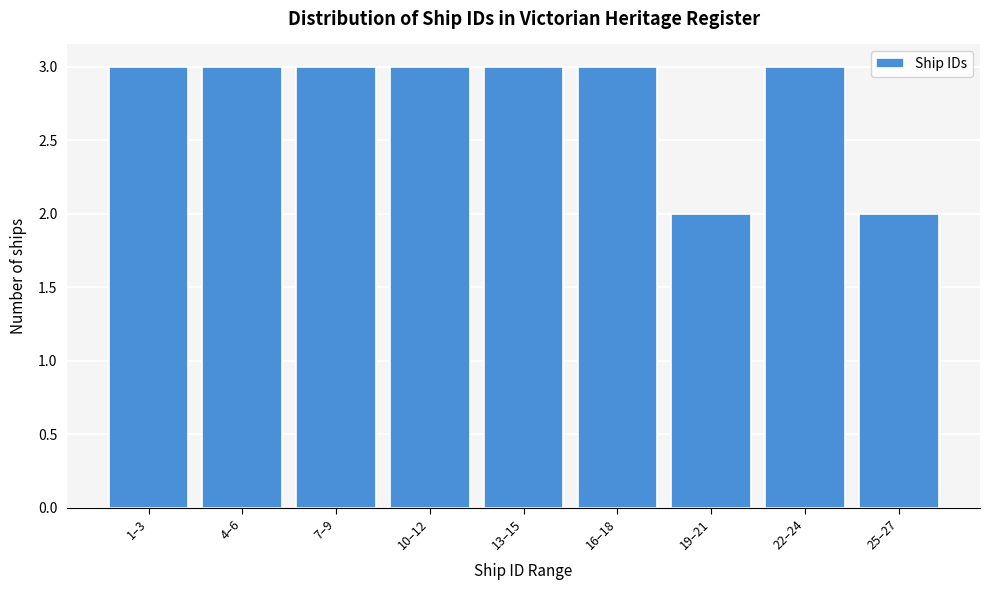

Reading left to right, extract all data points from this chart.

1–3=3	4–6=3	7–9=3	10–12=3	13–15=3	16–18=3	19–21=2	22–24=3	25–27=2